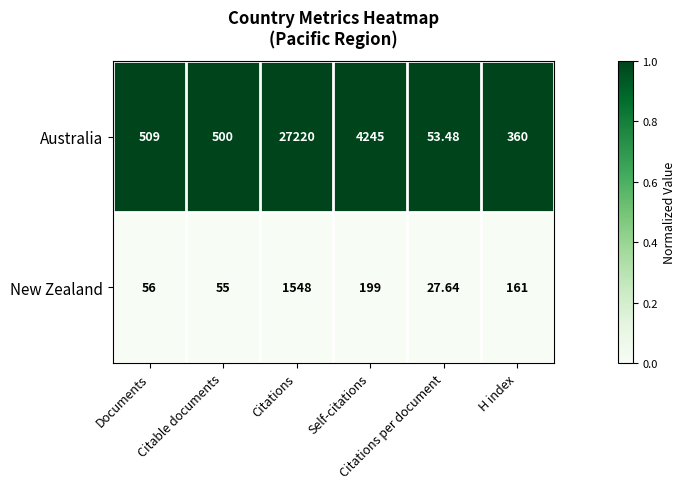

Rank the series by their average value, from highest to lowest.

Australia, New Zealand